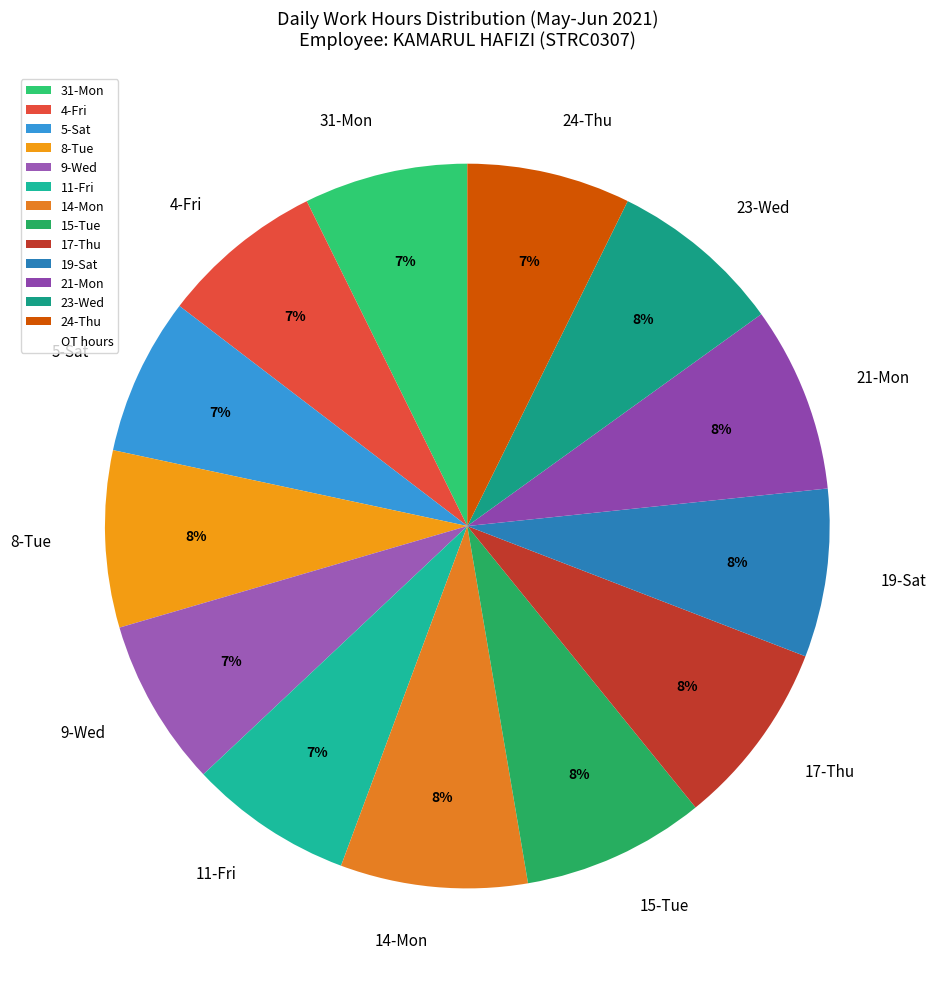

To the nearest percent, what percentage of the pie is 8-Tue?

8%